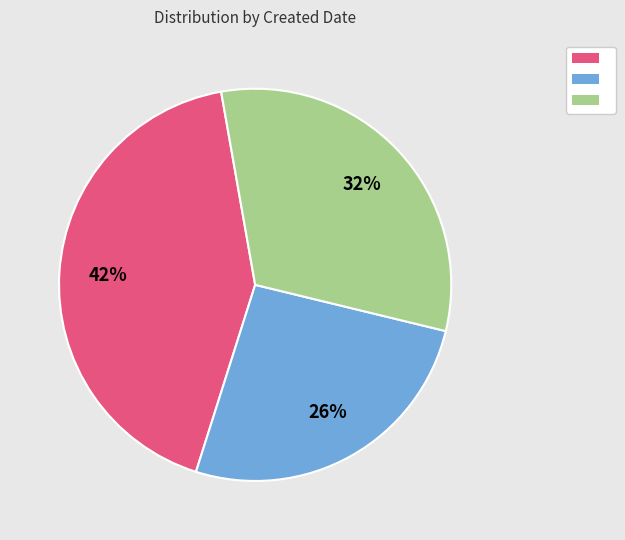

To the nearest percent, what is the difference between the largest and smallest slice percentages?

16%